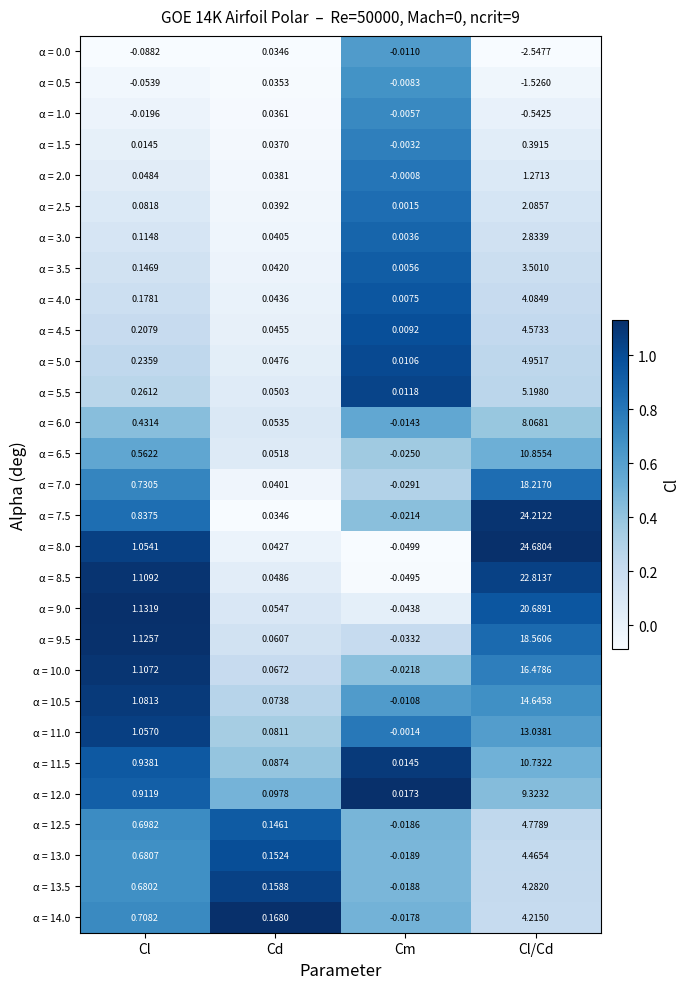

At which label does α = 2.0 first exceed 0?

Cl